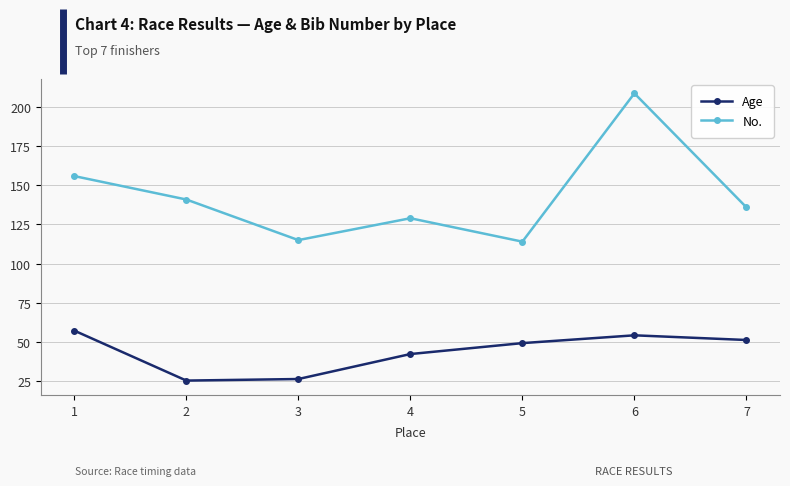

What is the difference between the highest and lowest values at 6?

155